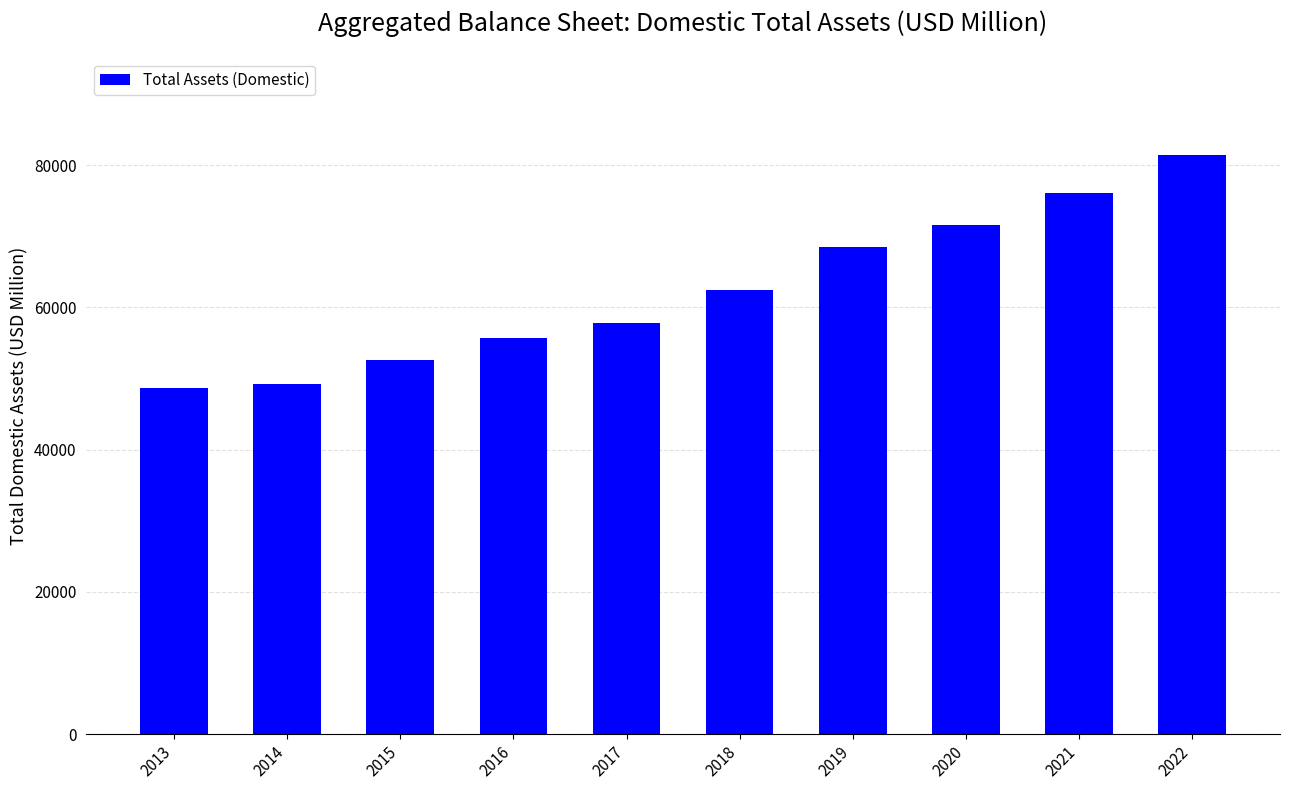

Where is the data nearest to the value 65079?

2018